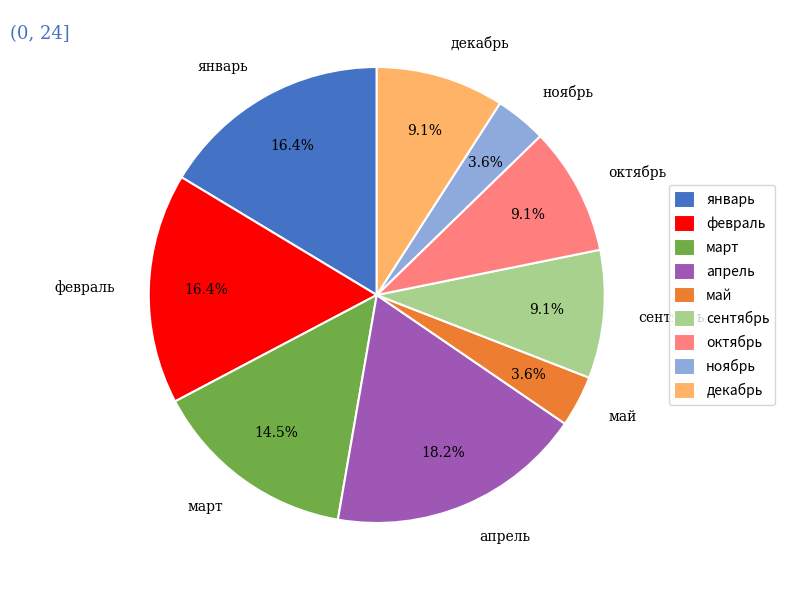

To the nearest percent, what is the difference between the largest and smallest slice percentages?

15%